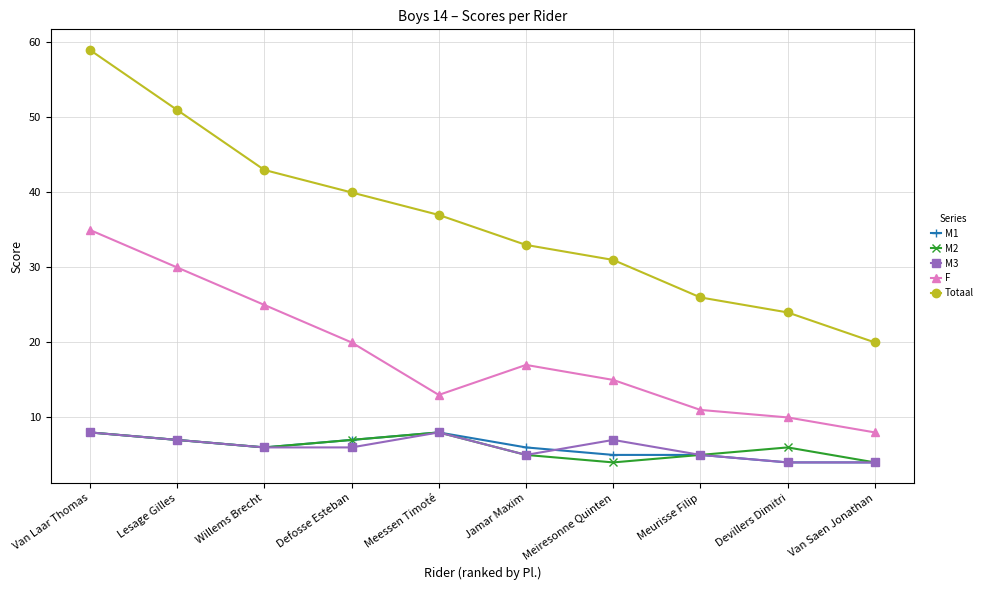

Reading left to right, transcribe all the data shown in this chart.

M1: 8	7	6	7	8	6	5	5	4	4
M2: 8	7	6	7	8	5	4	5	6	4
M3: 8	7	6	6	8	5	7	5	4	4
F: 35	30	25	20	13	17	15	11	10	8
Totaal: 59	51	43	40	37	33	31	26	24	20